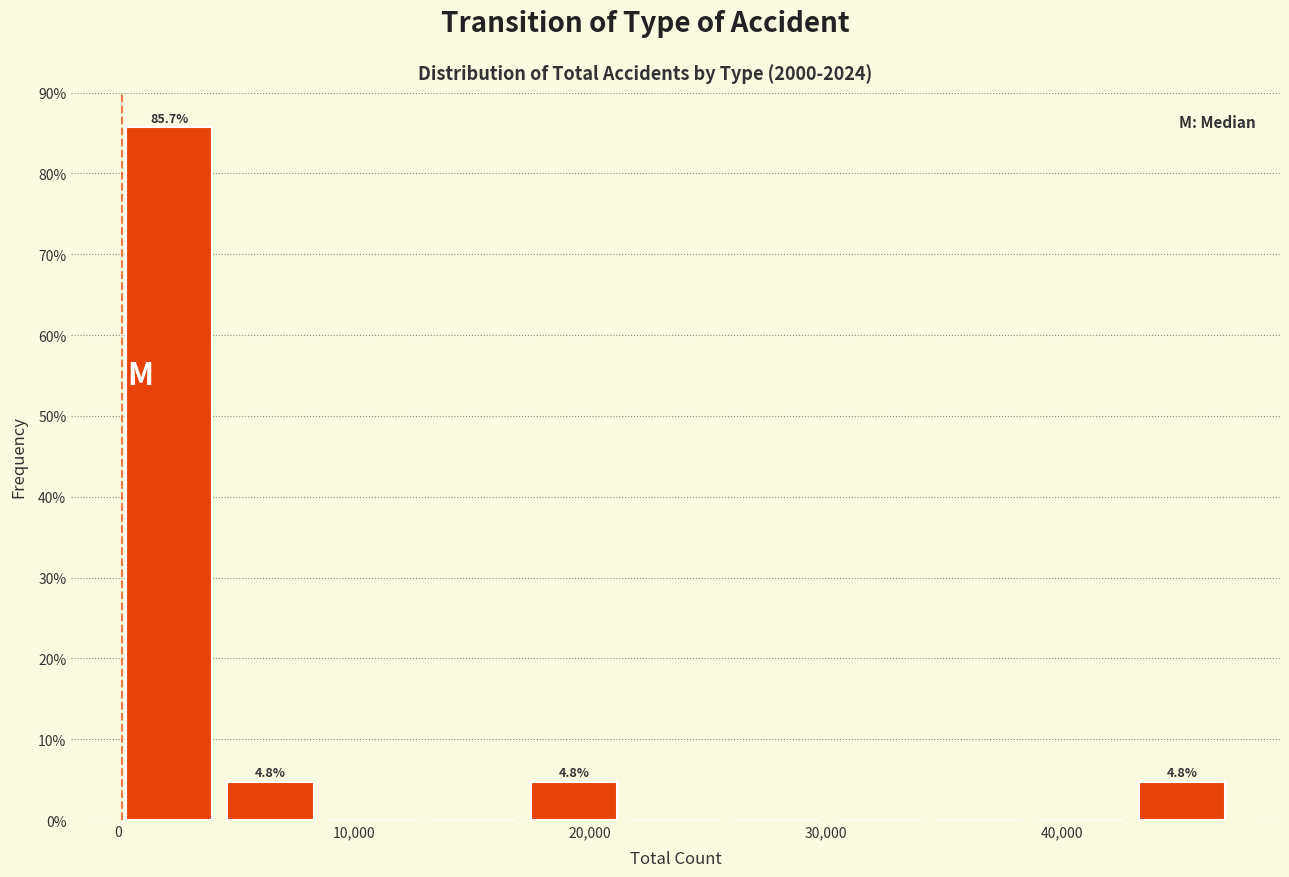

Over which range of the x-axis is the bar tallest?

0 to 4000